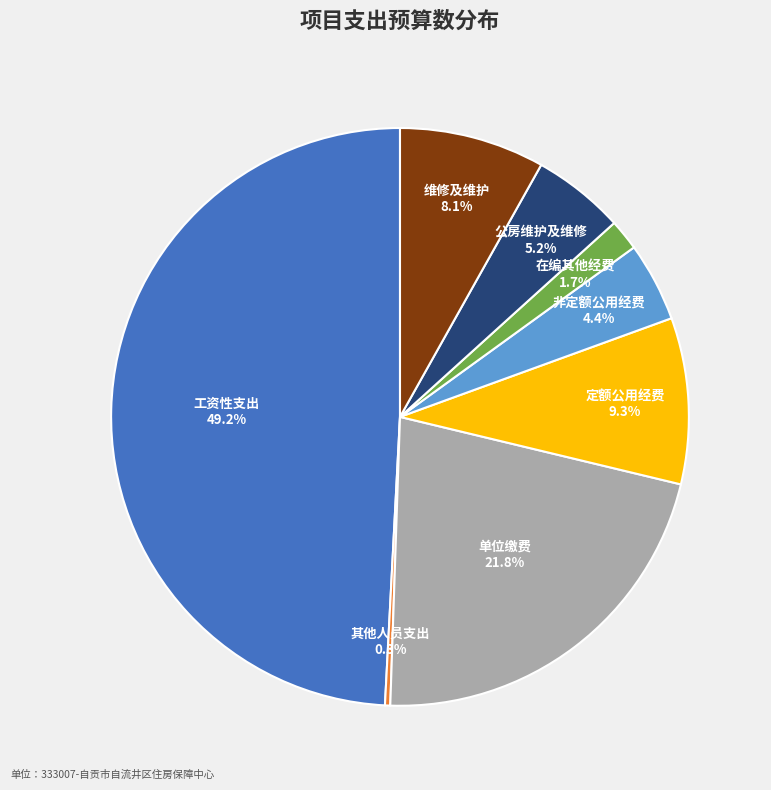

Is there any slice that represents more than half of the pie?

No